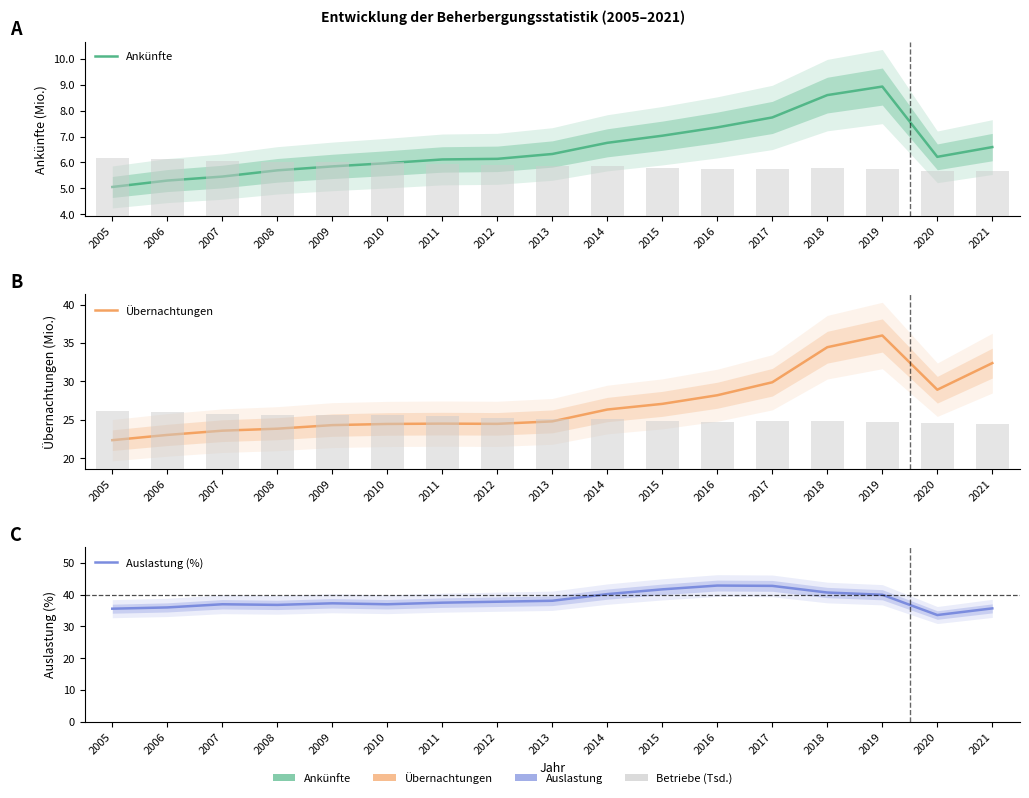

Reading left to right, extract all data points from this chart.

Ankünfte: 2005=5.1	2006=5.3	2007=5.5	2008=5.7	2009=5.8	2010=6.0	2011=6.1	2012=6.1	2013=6.3	2014=6.8	2015=7.0	2016=7.4	2017=7.7	2018=8.6	2019=8.9	2020=6.2	2021=6.6
Übernachtungen: 2005=22.4	2006=23.0	2007=23.6	2008=23.9	2009=24.3	2010=24.5	2011=24.5	2012=24.5	2013=24.8	2014=26.3	2015=27.1	2016=28.2	2017=29.9	2018=34.5	2019=36.0	2020=28.9	2021=32.4
Auslastung (%): 2005=35.6	2006=36.0	2007=37.0	2008=36.8	2009=37.3	2010=37.0	2011=37.5	2012=37.8	2013=38.1	2014=40.2	2015=41.7	2016=42.9	2017=42.8	2018=40.7	2019=40.0	2020=33.6	2021=35.7
Betriebe (Tsd.): 2005=4.9	2006=4.8	2007=4.7	2008=4.6	2009=4.5	2010=4.6	2011=4.4	2012=4.3	2013=4.2	2014=4.3	2015=4.1	2016=4.0	2017=4.0	2018=4.0	2019=4.0	2020=3.8	2021=3.8